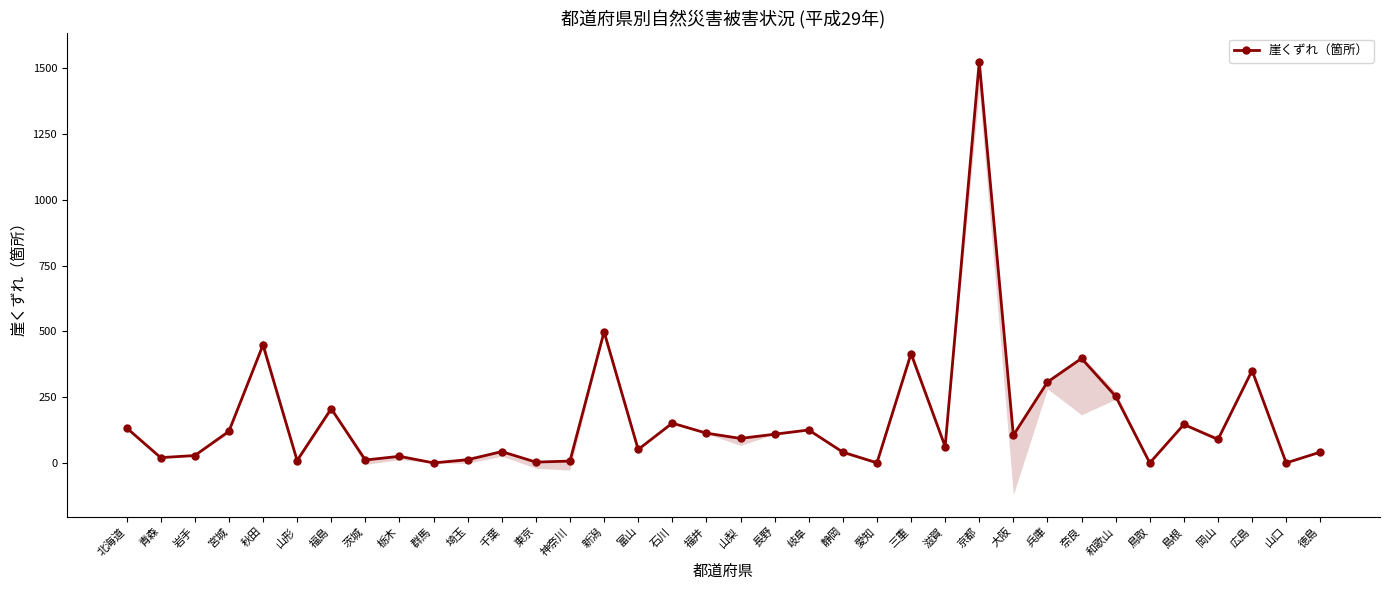

How many categories are shown in the chart?

36